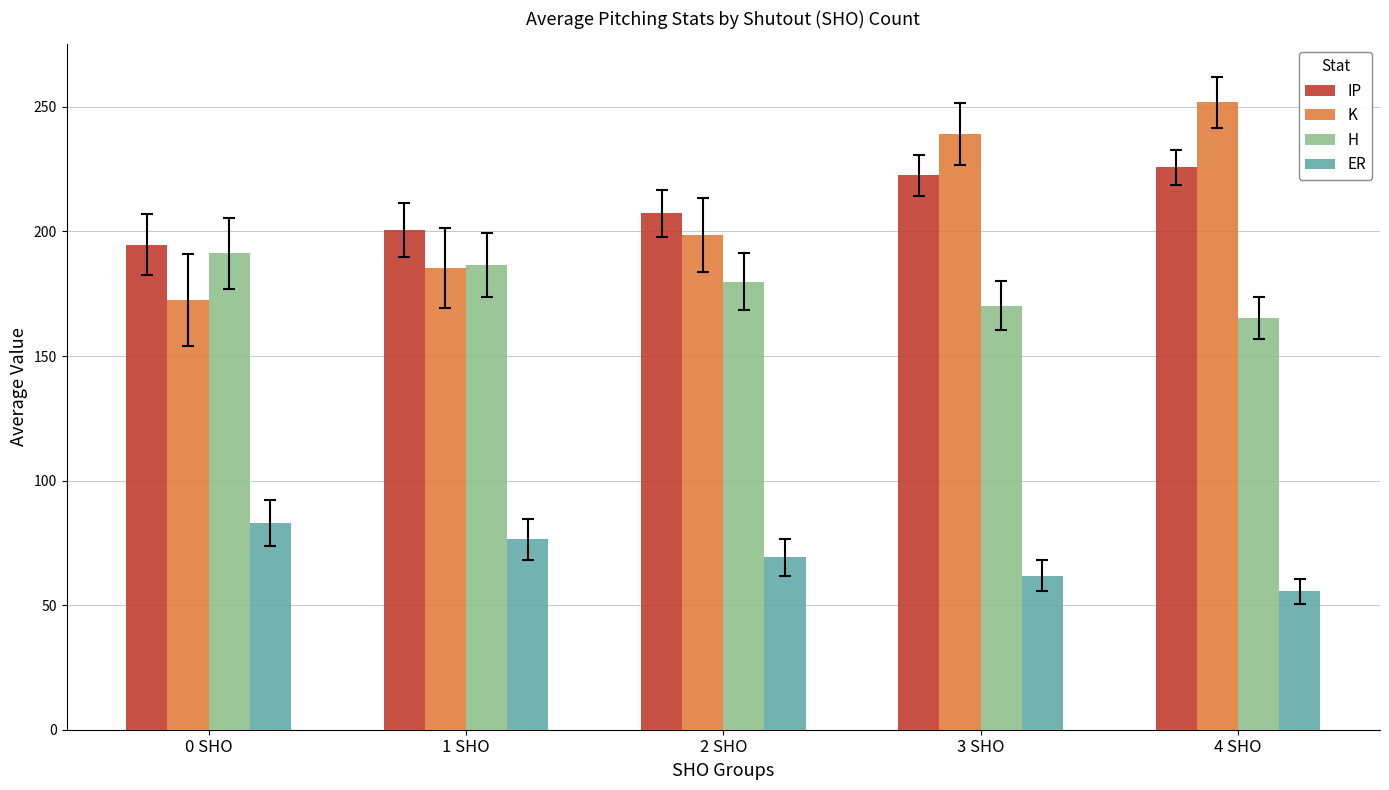

Which series changed the most between 1 SHO and 4 SHO?

K